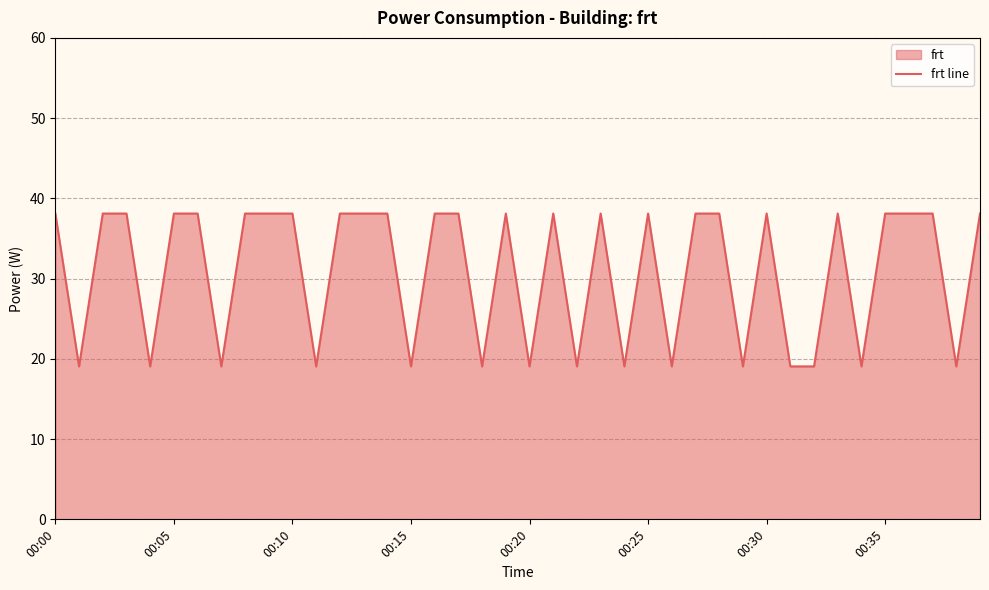

What is the smallest value displayed?

19.1